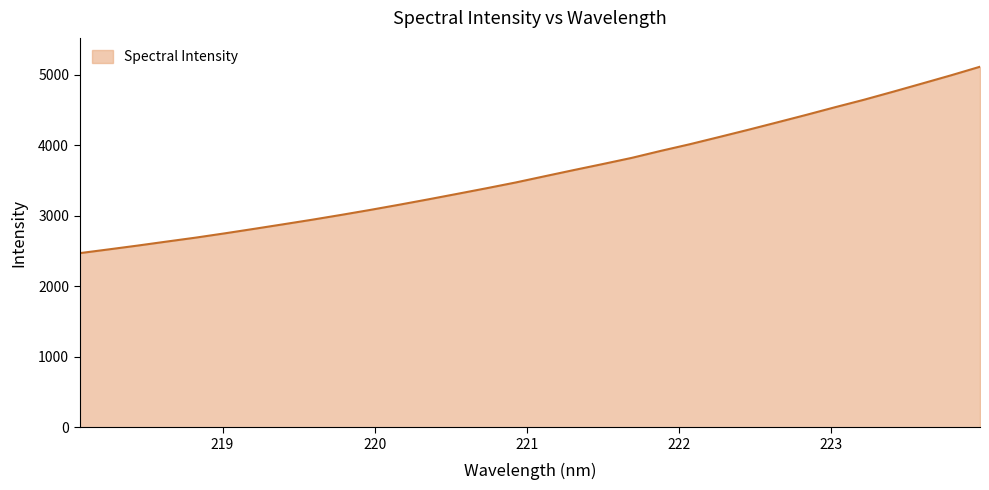

What is the greatest value displayed?

5114.2